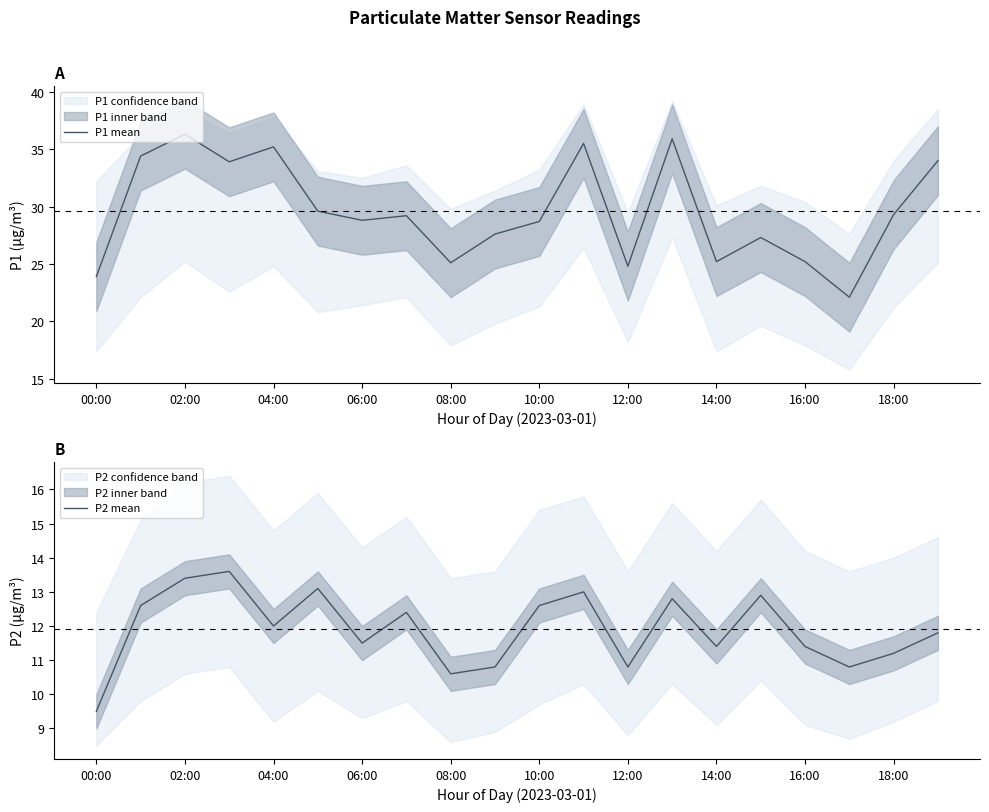

How many series are shown in this chart?

2